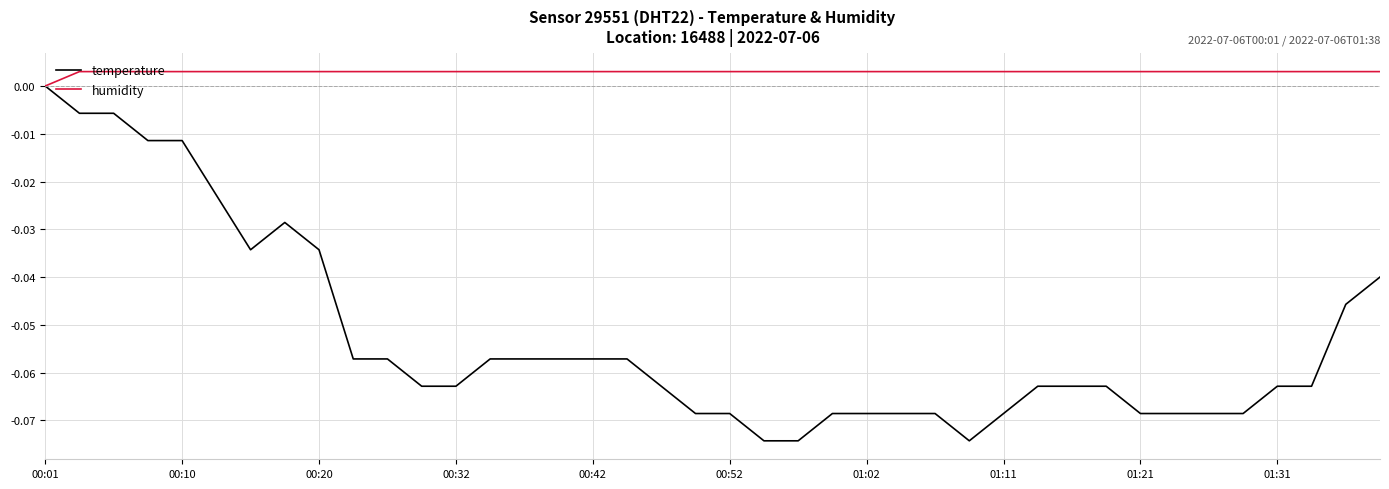

Which series has the largest total across all categories?

humidity